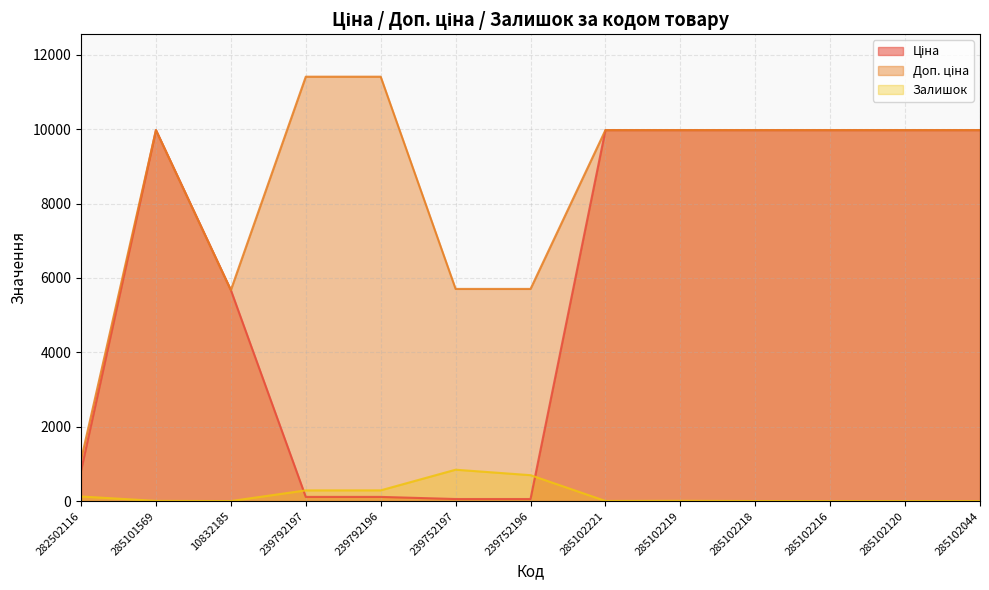

What is the difference between the Доп. ціна values at 285102221 and 282502116?

8865.8